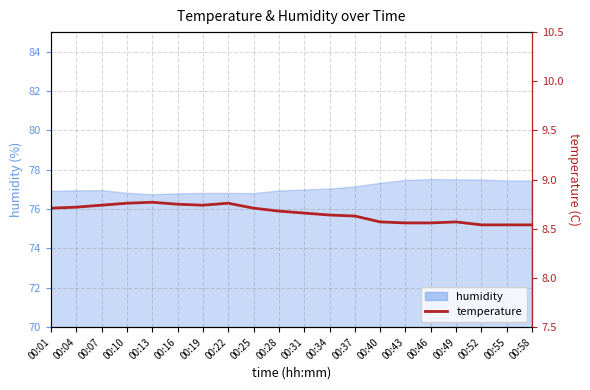

Where is the first local minimum?

00:19